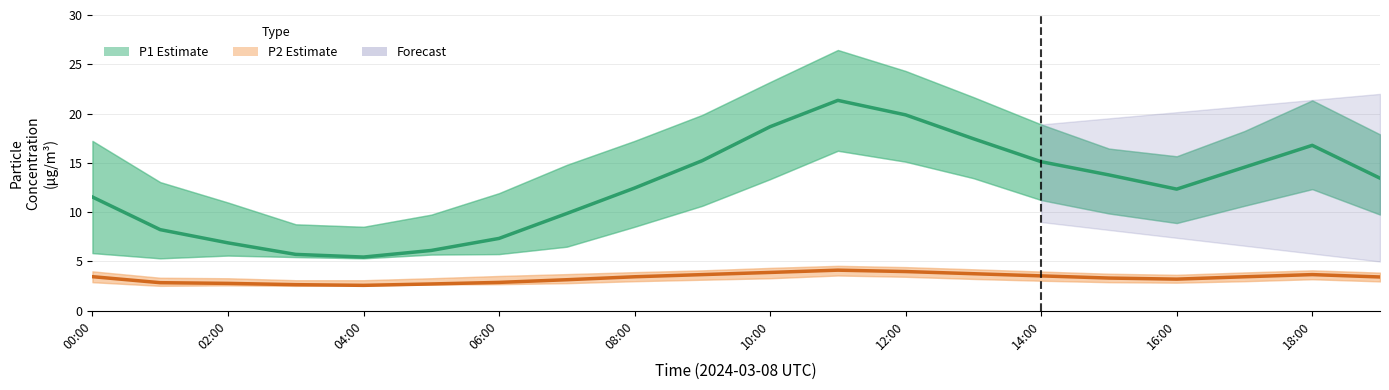

True or false: P2 (PM2.5) and P1 (PM10) cross at least once.

False